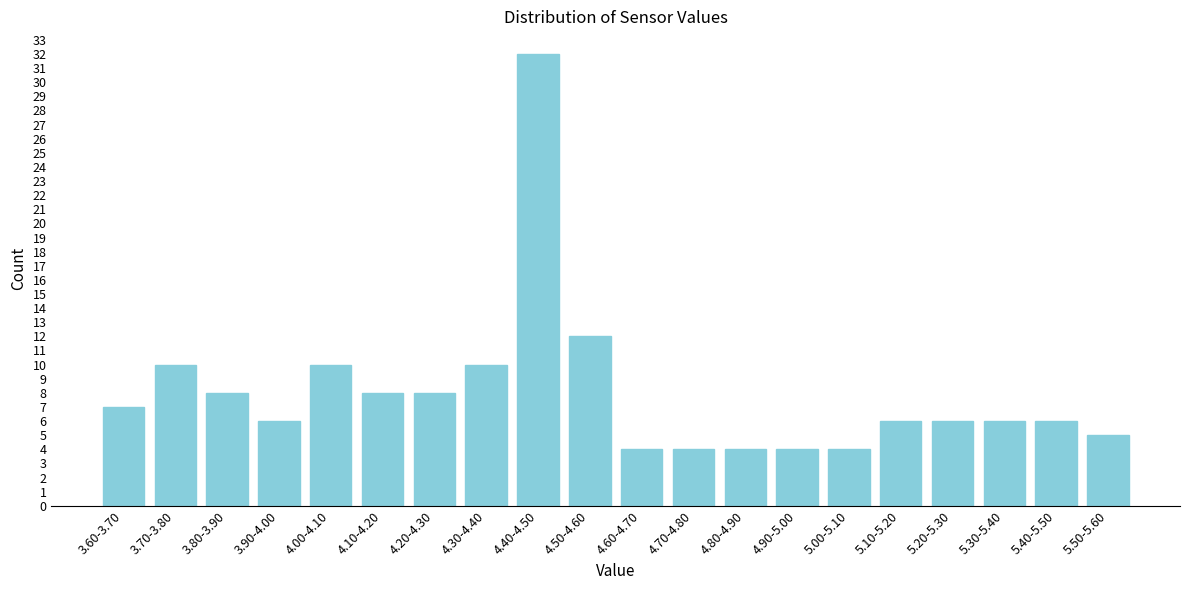

Reading left to right, what are all the values shown in this chart?

3.60-3.70=7	3.70-3.80=10	3.80-3.90=8	3.90-4.00=6	4.00-4.10=10	4.10-4.20=8	4.20-4.30=8	4.30-4.40=10	4.40-4.50=32	4.50-4.60=12	4.60-4.70=4	4.70-4.80=4	4.80-4.90=4	4.90-5.00=4	5.00-5.10=4	5.10-5.20=6	5.20-5.30=6	5.30-5.40=6	5.40-5.50=6	5.50-5.60=5